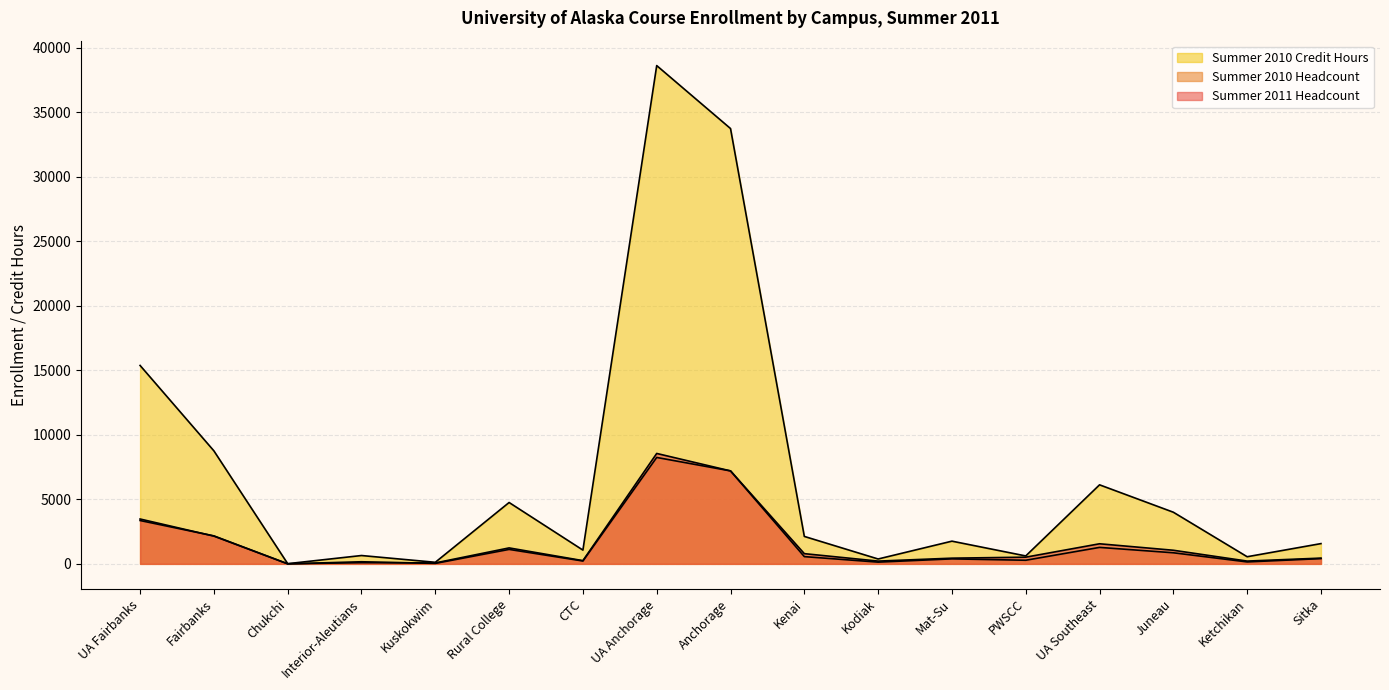

Which series changed the most between UA Fairbanks and Mat-Su?

Summer 2010 Credit Hours